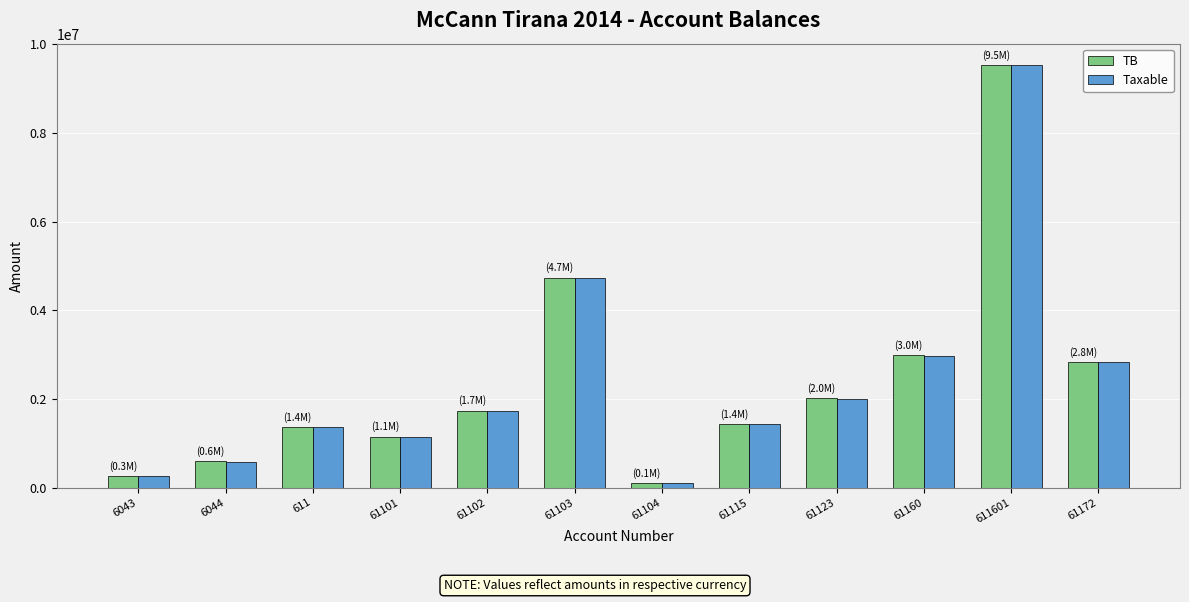

Between 61104 and 61115, which series saw the biggest shift?

TB